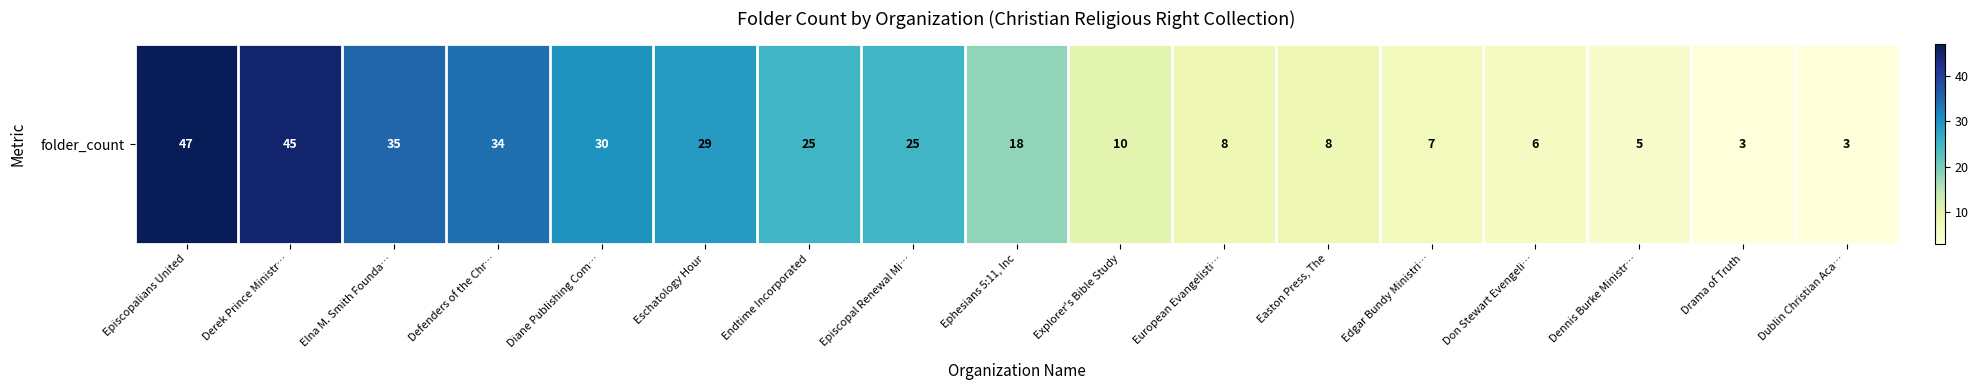

Rank the categories by value from lowest to highest.

Drama of Truth, Dublin Christian Aca…, Dennis Burke Ministr…, Don Stewart Evengeli…, Edgar Bundy Ministri…, European Evangelisti…, Easton Press, The, Explorer's Bible Study, Ephesians 5:11, Inc, Endtime Incorporated, Episcopal Renewal Mi…, Eschatology Hour, Diane Publishing Com…, Defenders of the Chr…, Elna M. Smith Founda…, Derek Prince Ministr…, Episcopalians United